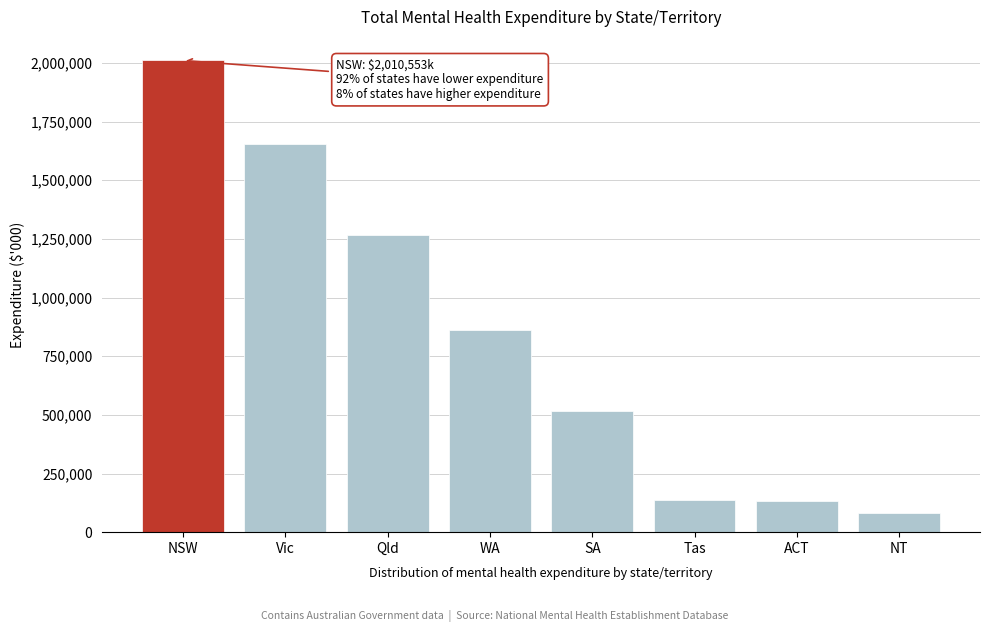

At which category does the chart reach its peak across all series?

NSW